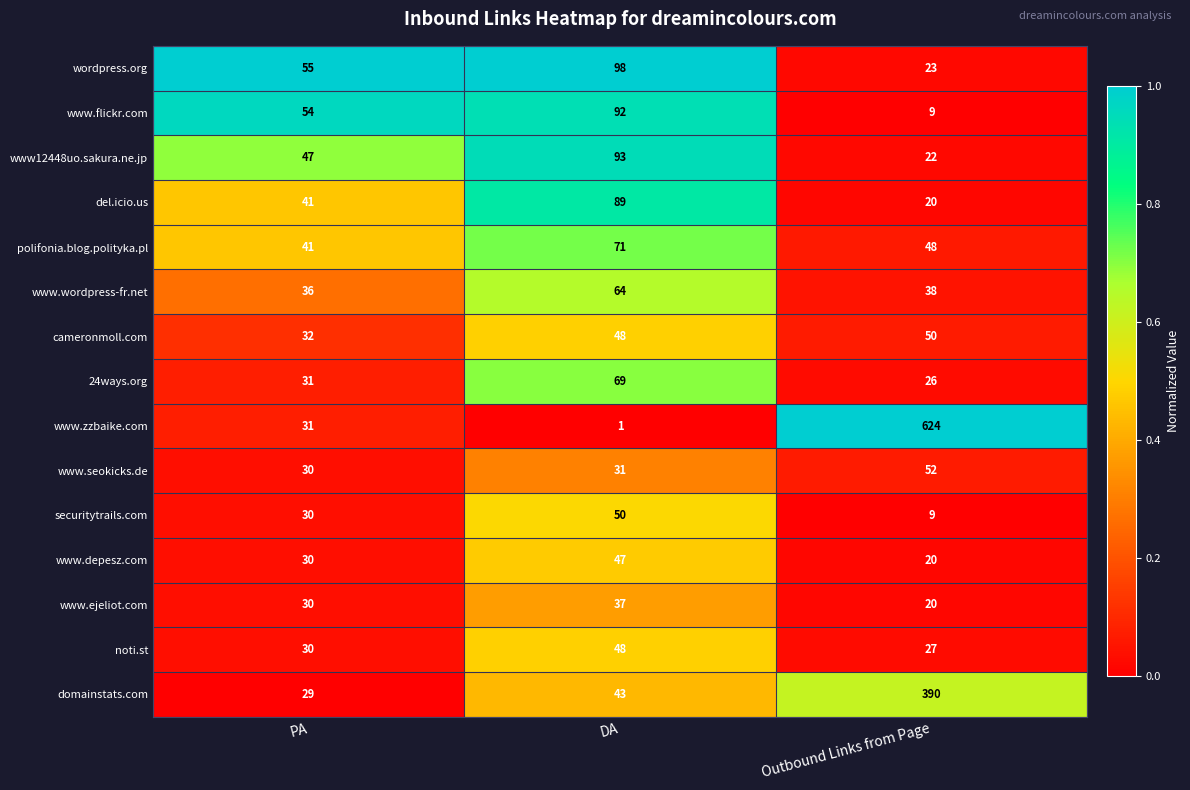

What is the difference between the highest and lowest values at DA?

97